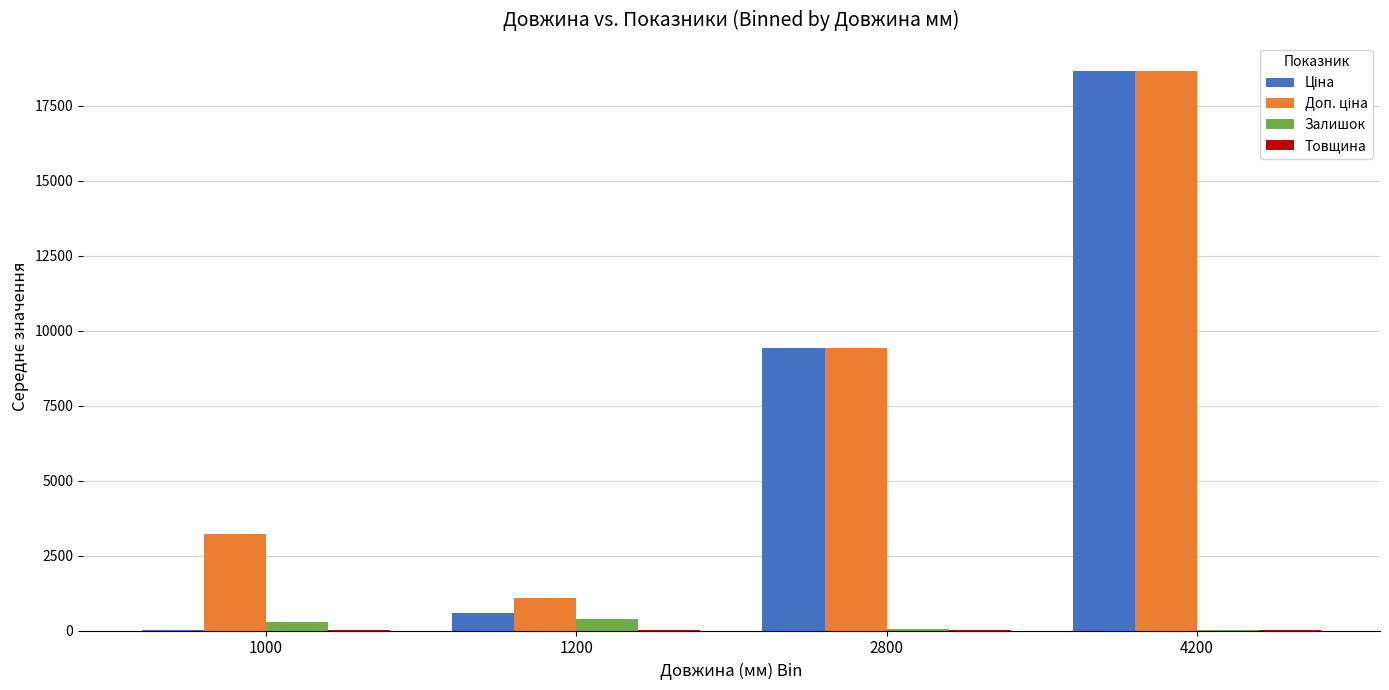

At which category is the sum across all series the highest?

4200